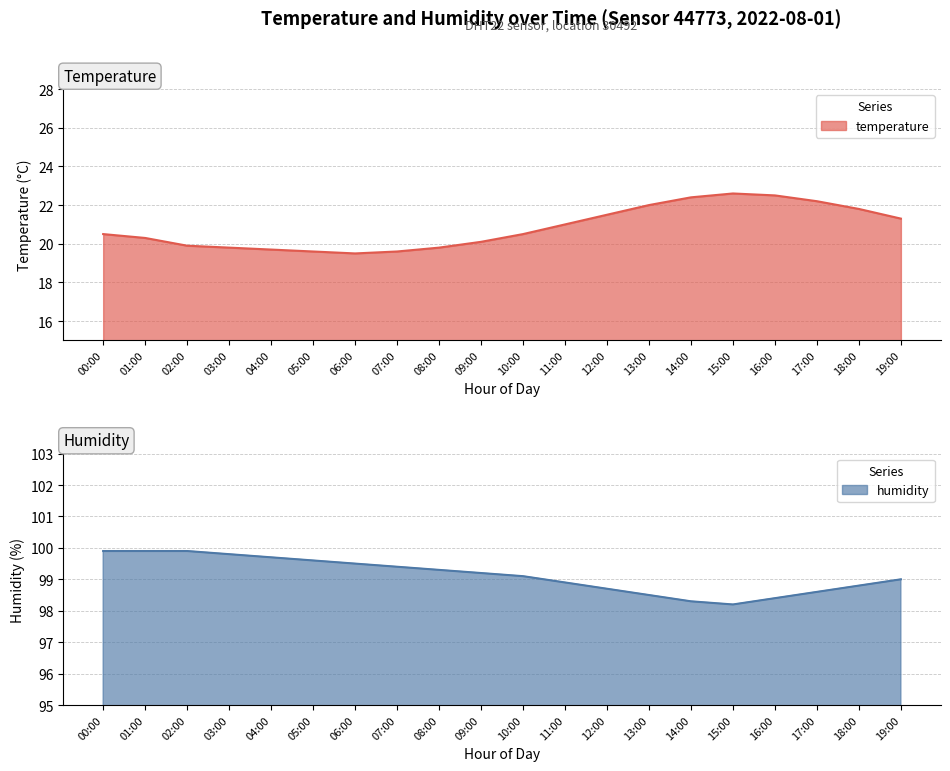

True or false: humidity and temperature cross at least once.

False